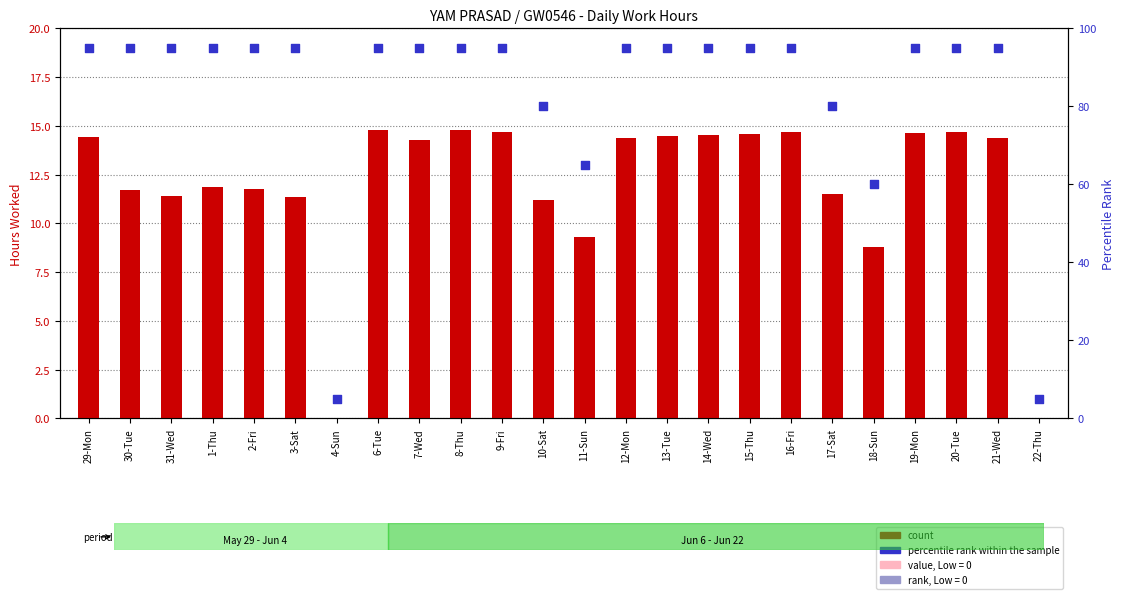

Which series contains the highest Y value?

percentile rank within the sample